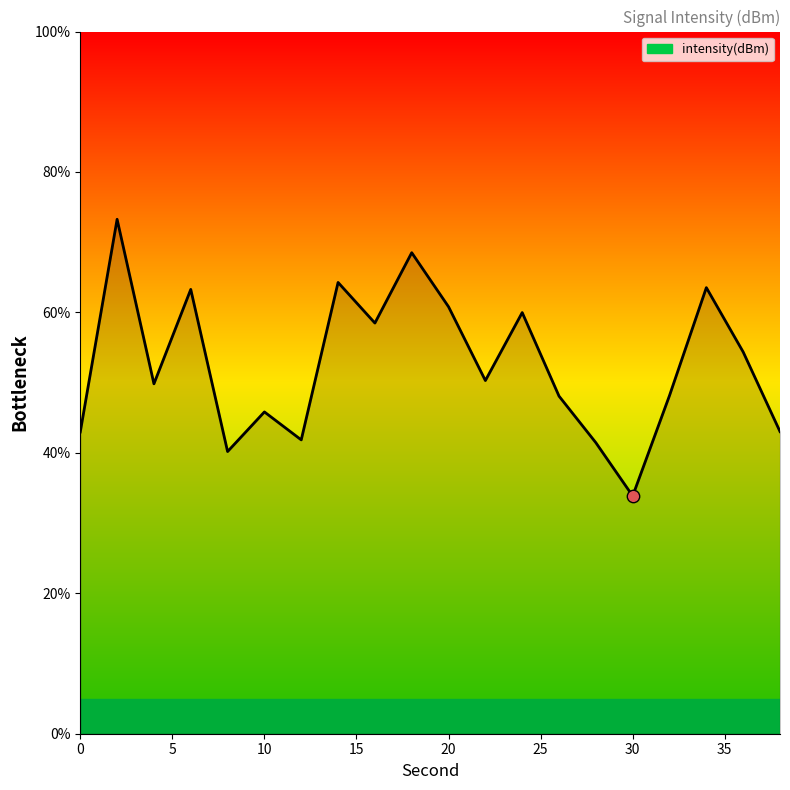

What is the difference between the maximum and minimum values?

39.4